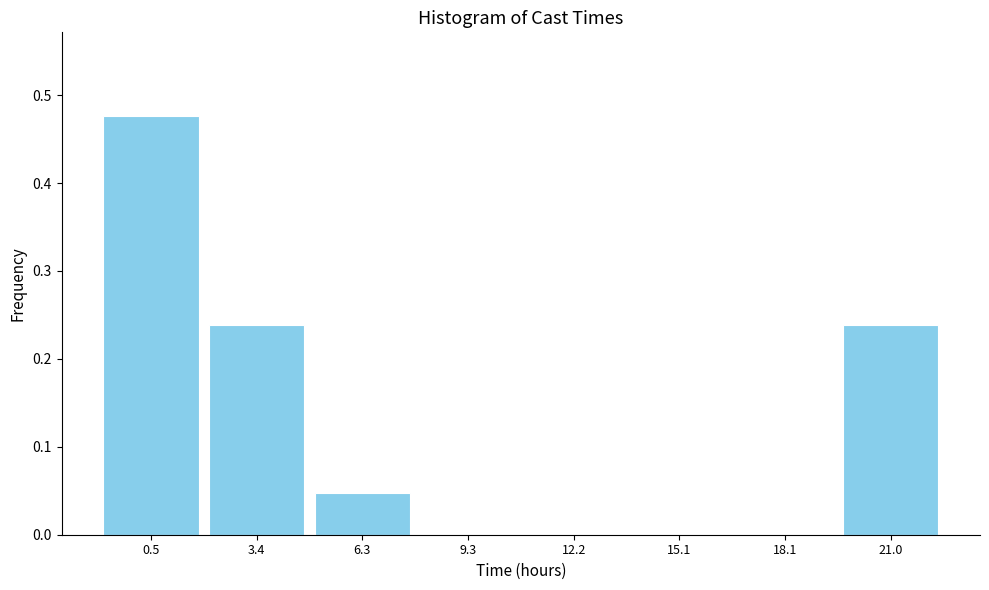

What is the sum of all values?

1.0